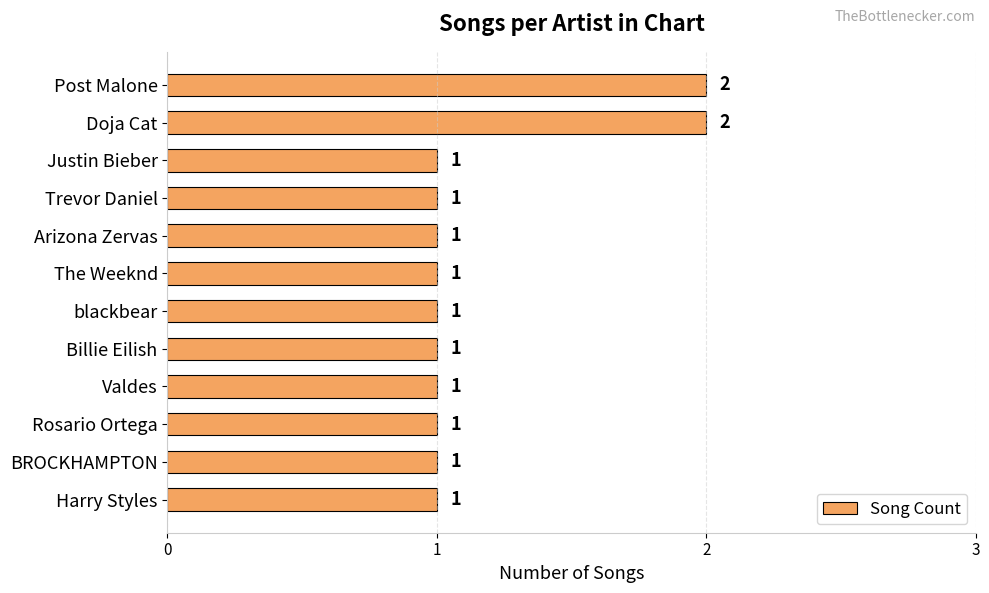

Reading top to bottom, transcribe all the data shown in this chart.

Post Malone=2	Doja Cat=2	Justin Bieber=1	Trevor Daniel=1	Arizona Zervas=1	The Weeknd=1	blackbear=1	Billie Eilish=1	Valdes=1	Rosario Ortega=1	BROCKHAMPTON=1	Harry Styles=1